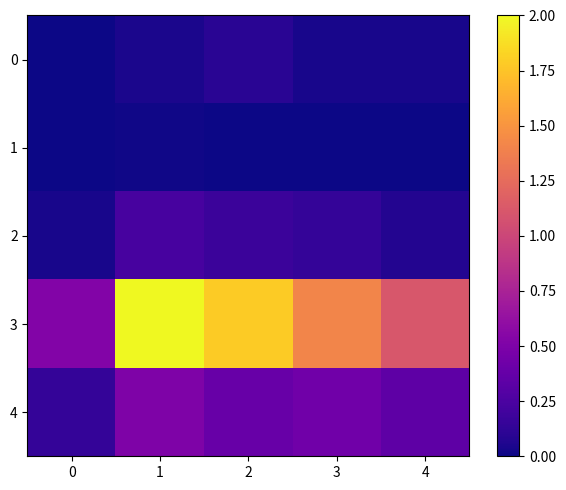

What is the difference between the highest and lowest values at 4?

1.1